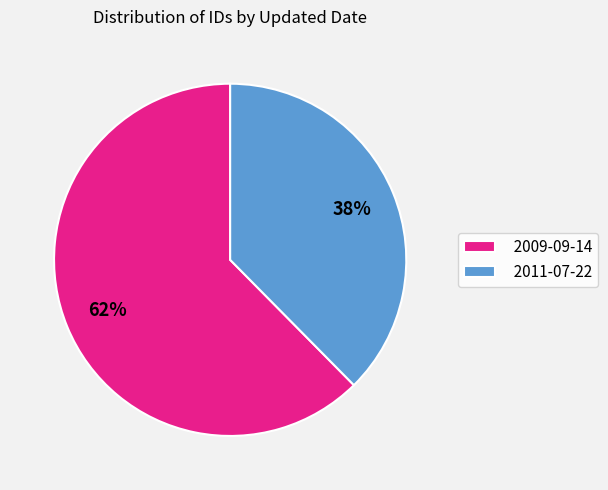

Rank the categories by value from lowest to highest.

2011-07-22, 2009-09-14